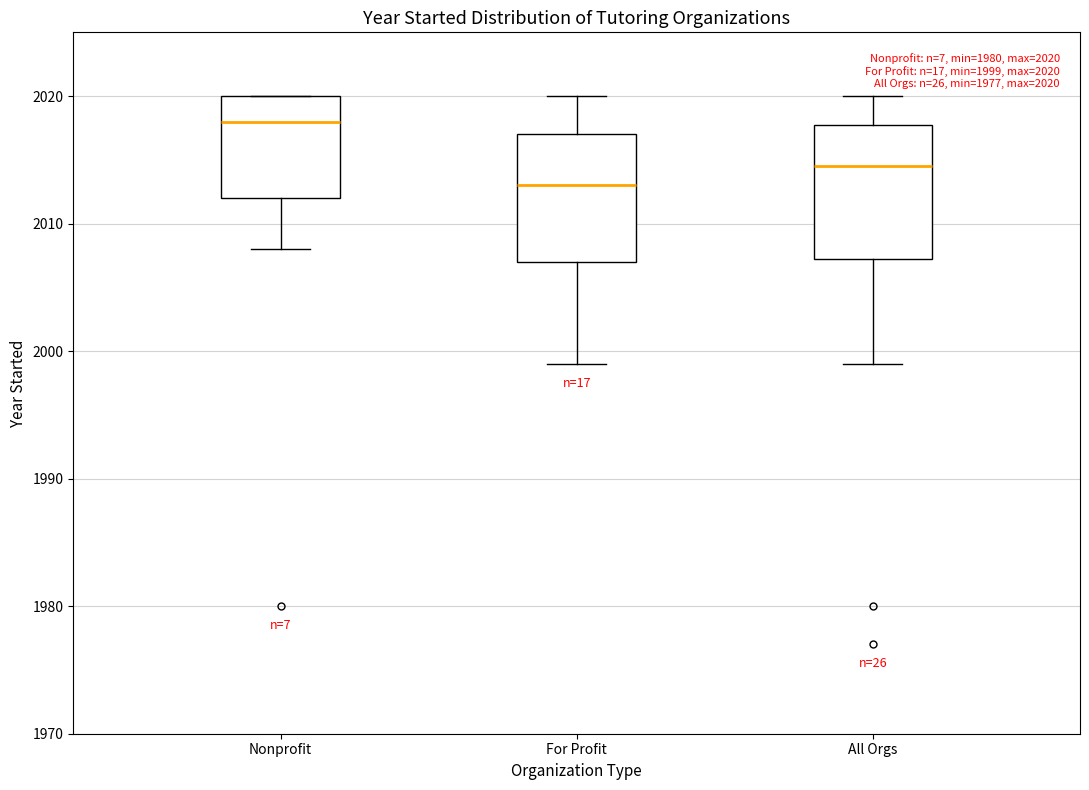

Which box's median line is the lowest?

For Profit